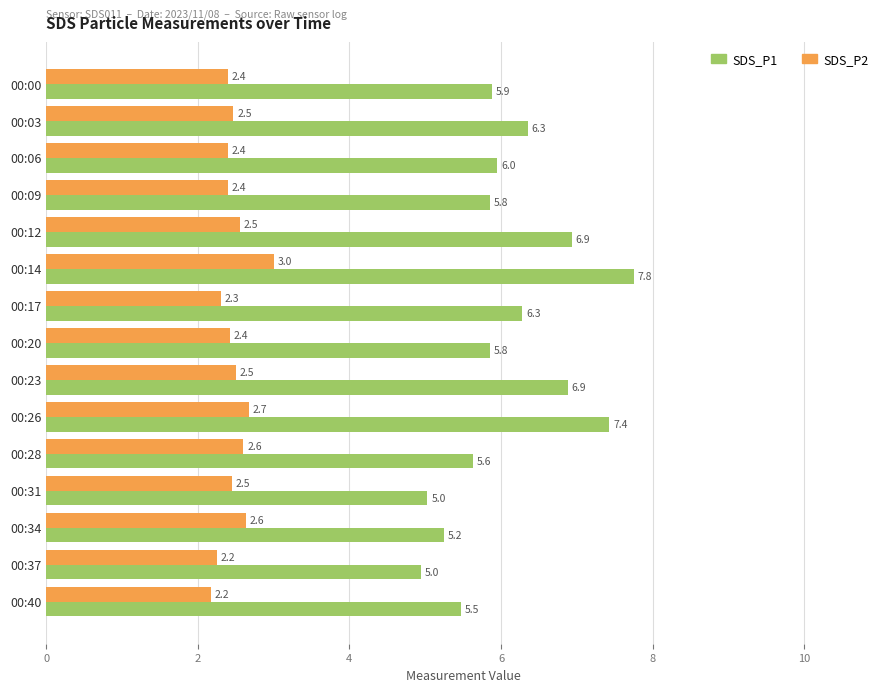

Which series has the largest total across all categories?

SDS_P1